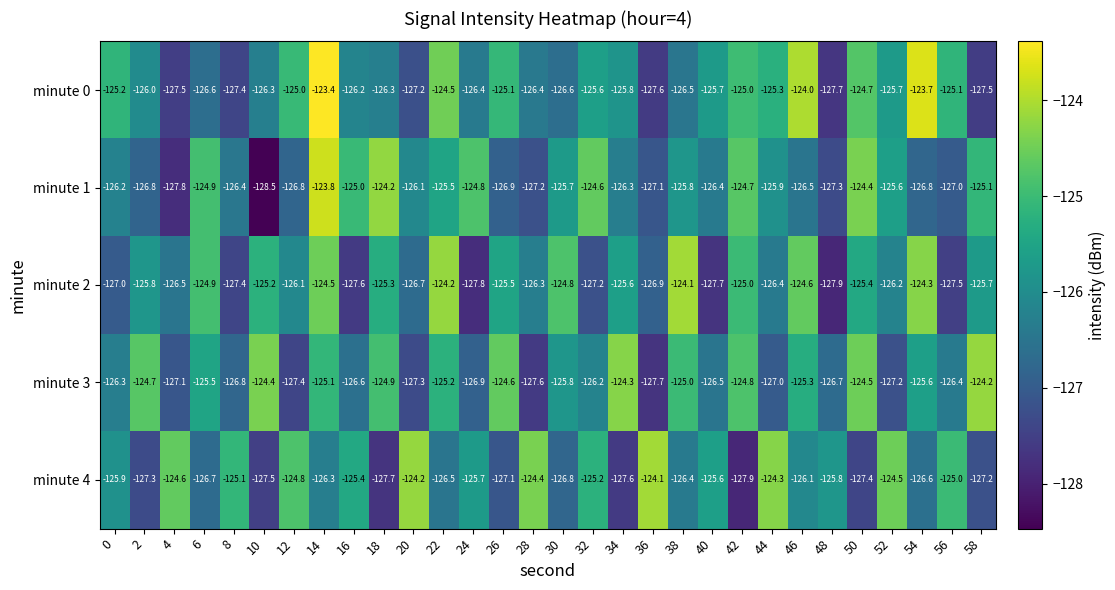

What is the difference between the second highest and second lowest values in the minute 0 series?

3.9